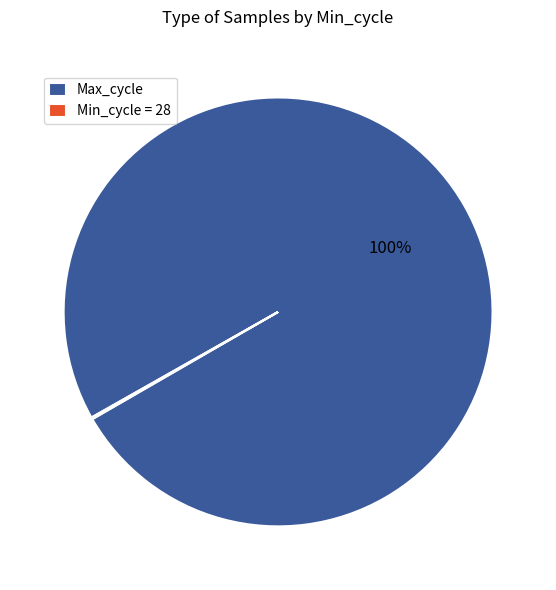

What is the largest slice in the pie chart?

Max_cycle